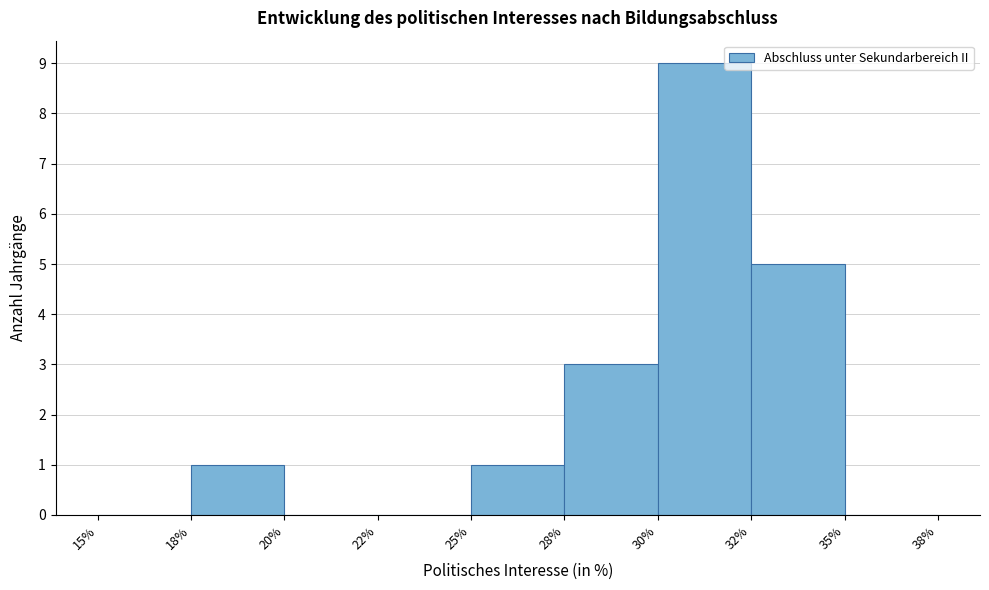

Reading right to left, list all the values displayed in this chart.

35%=0	32%=5	30%=9	28%=3	25%=1	22%=0	20%=0	18%=1	15%=0